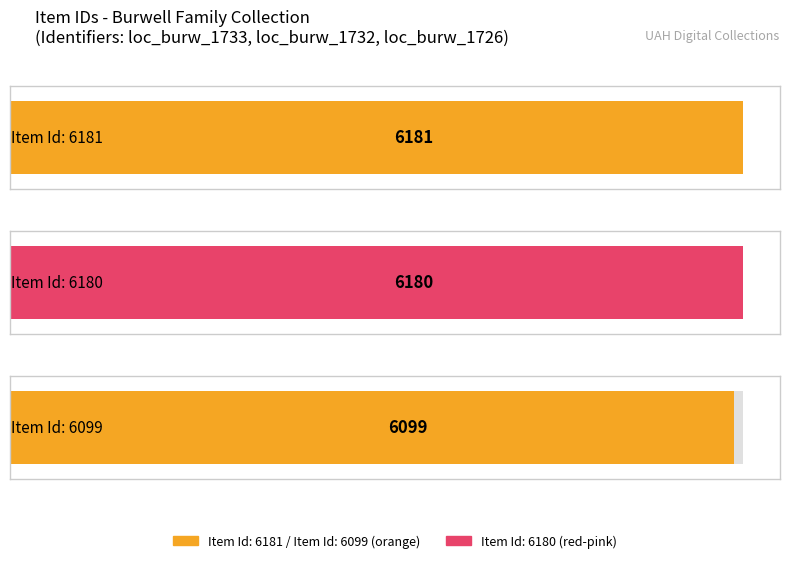

What is the approximate value at loc_burw_1732, to the nearest 10?

6180